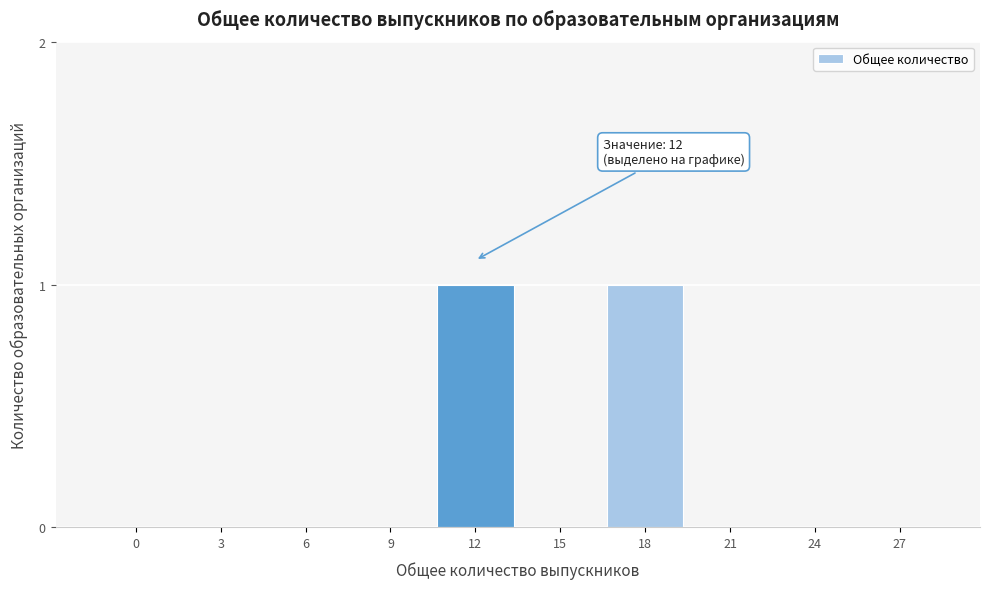

Reading right to left, transcribe all the data shown in this chart.

27=0	24=0	21=0	18=1	15=0	12=1	9=0	6=0	3=0	0=0